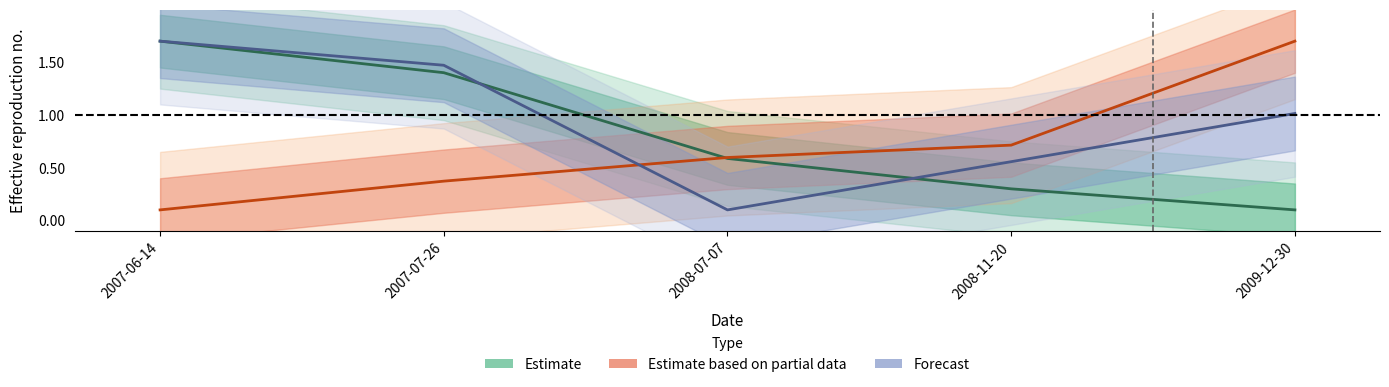

Which series has the largest total across all categories?

Forecast